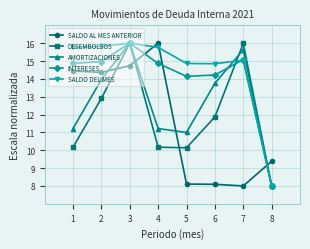

What is the total value across all series at 8?

41.4